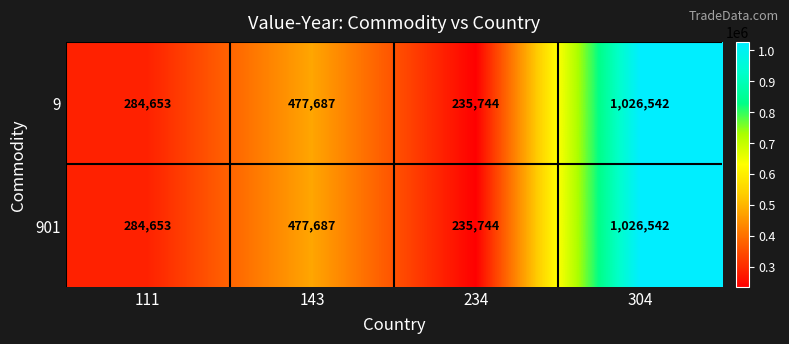

At which category is the sum across all series the highest?

304